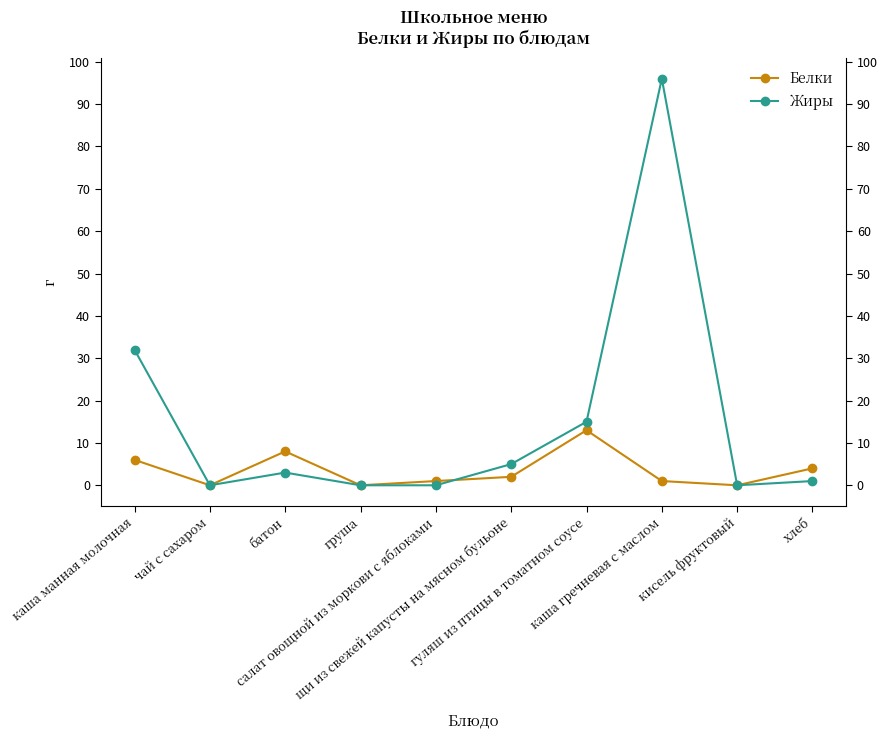

What is the difference between the second highest and second lowest values in the Жиры series?

32